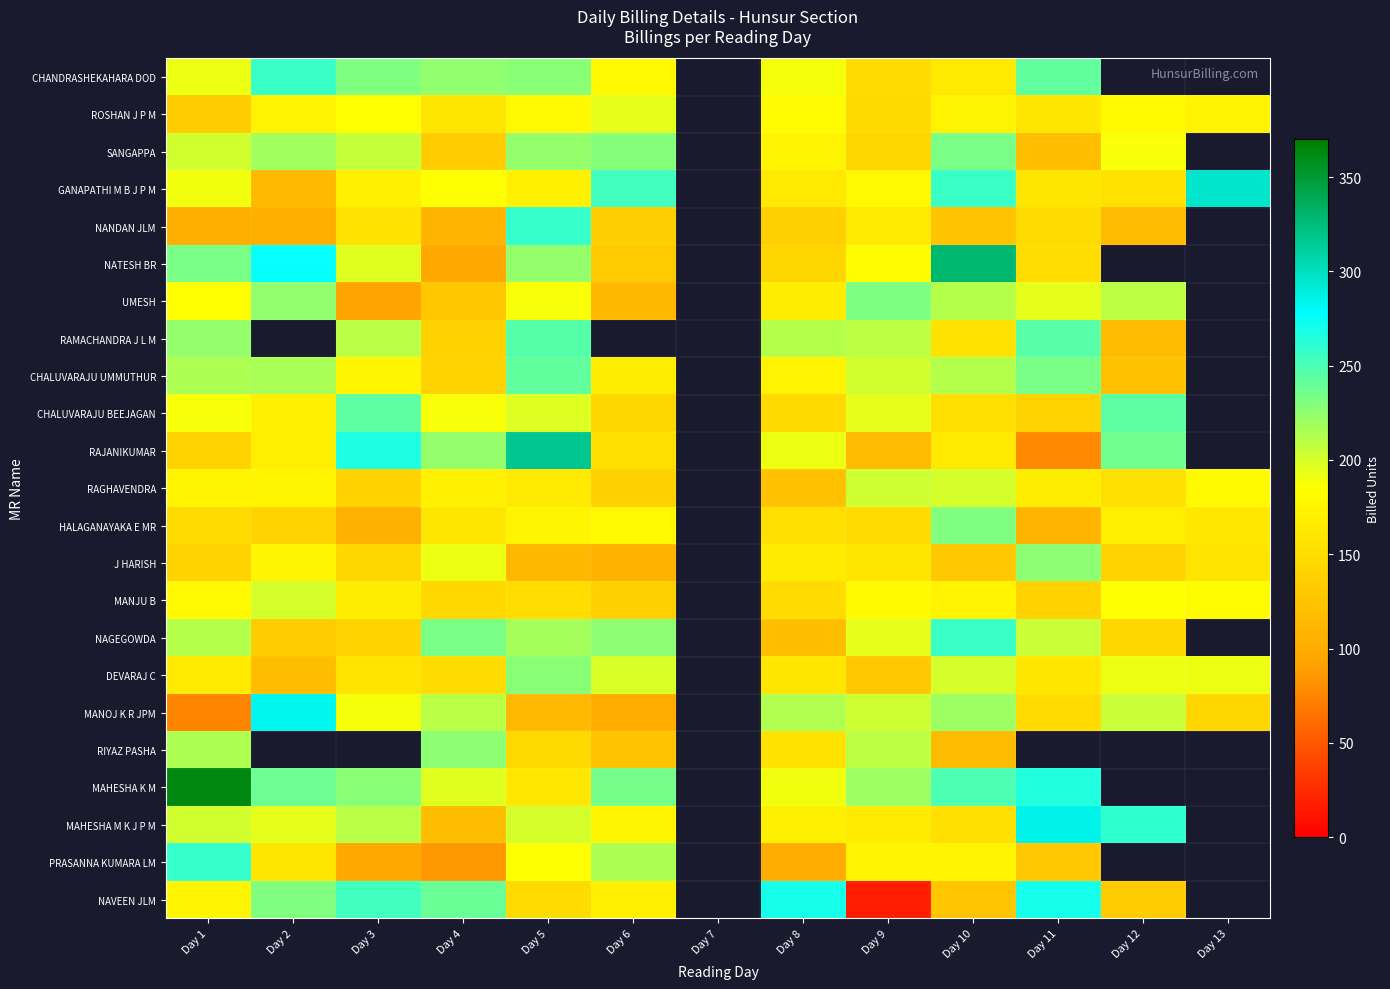

What is the minimum value for NAGEGOWDA?

119.0